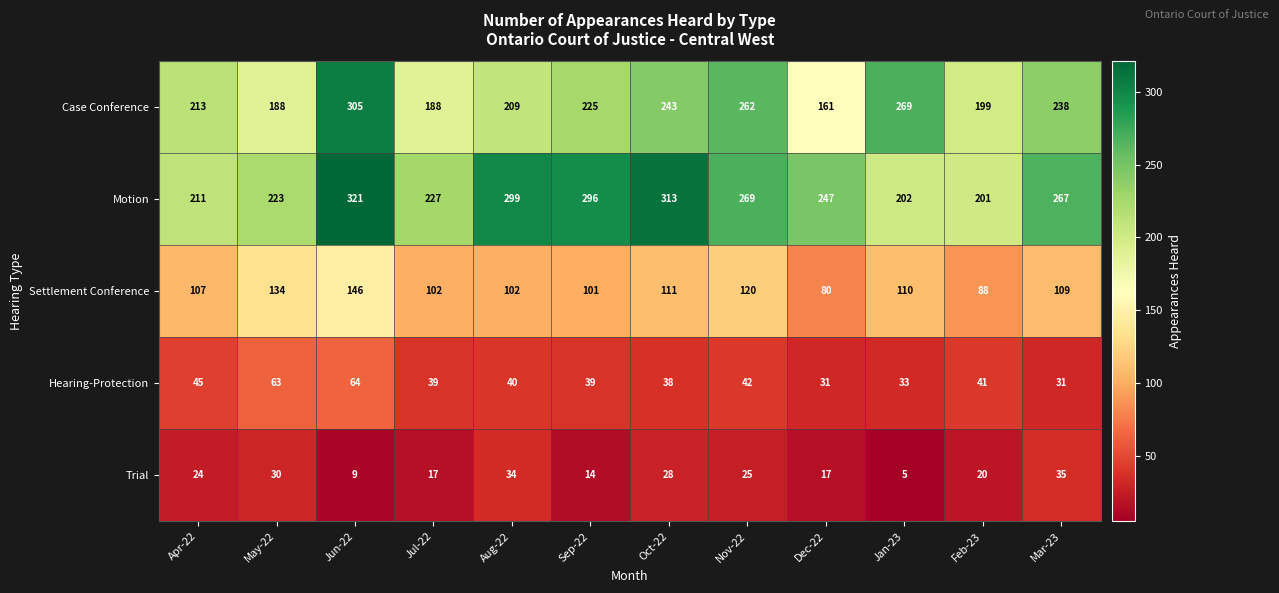

What is the sum of the Hearing-Protection values at Sep-22 and Apr-22?

84